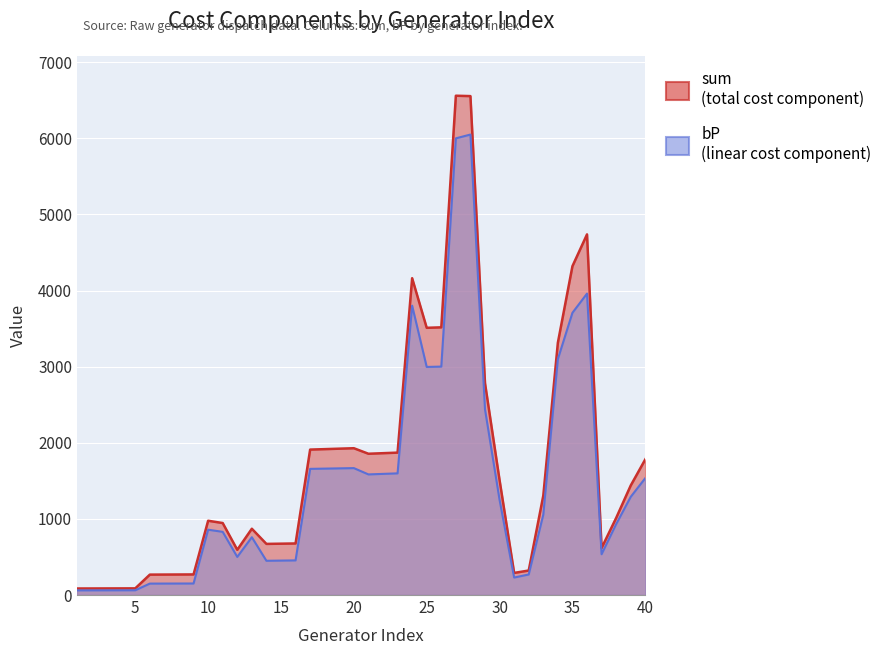

Which series has the largest total across all categories?

sum